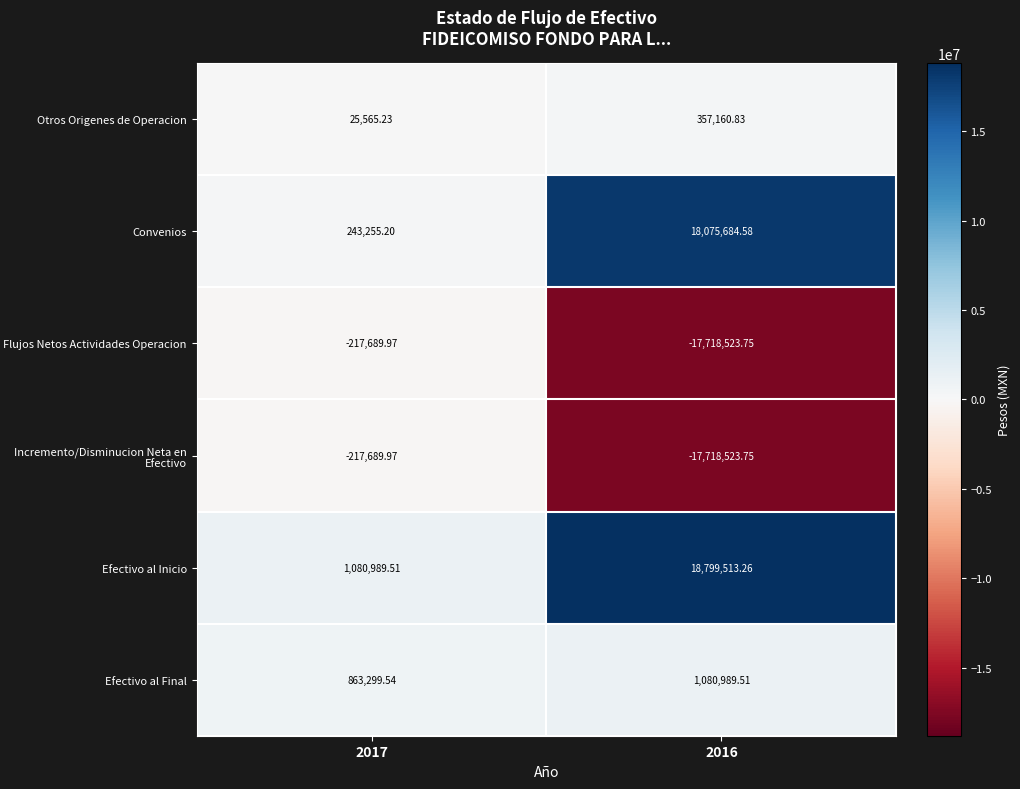

What is the difference between the highest and lowest values at 2016?

36518037.0